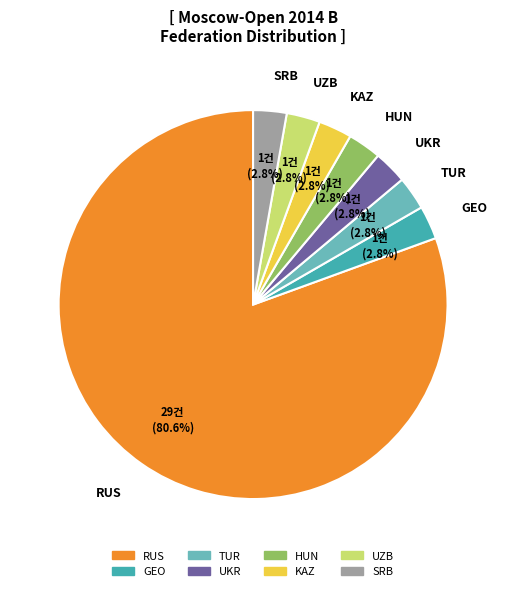

Is there a majority slice in this chart?

Yes